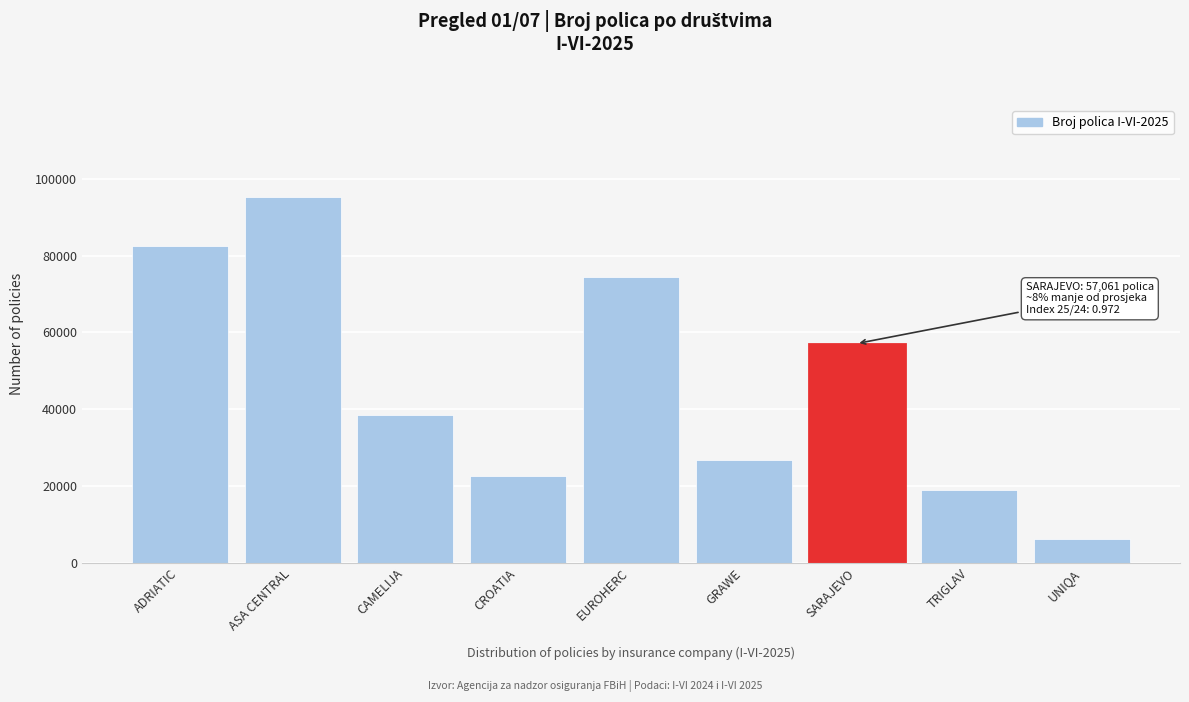

Reading left to right, transcribe all the data shown in this chart.

ADRIATIC=82465	ASA CENTRAL=95384	CAMELIJA=38416	CROATIA=22626	EUROHERC=74442	GRAWE=26748	SARAJEVO=57061	TRIGLAV=18917	UNIQA=6183